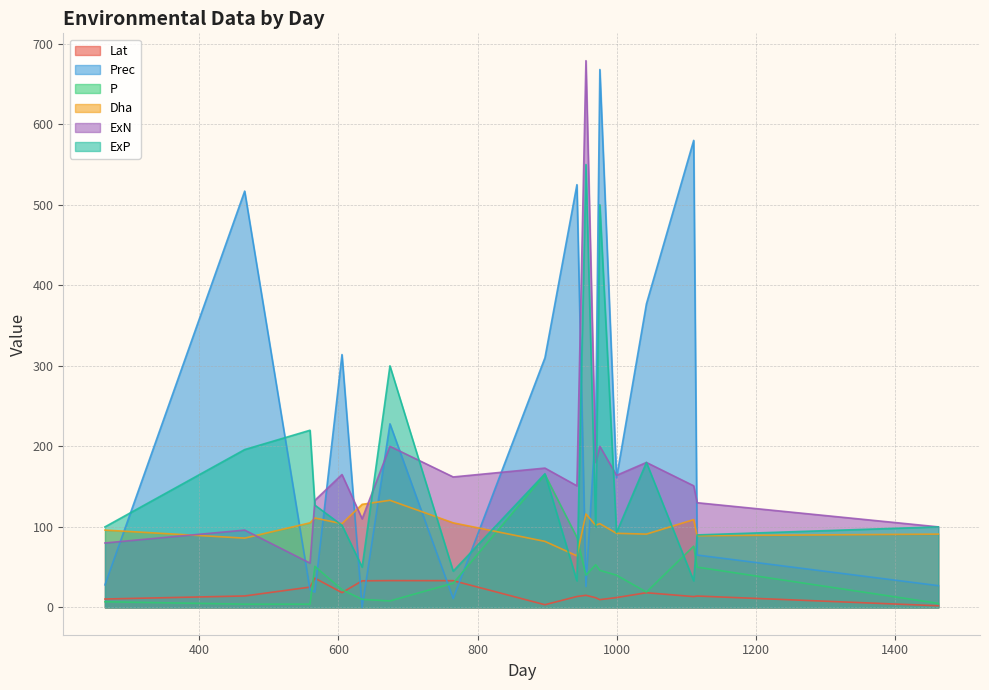

Which series has the largest range (max minus min)?

Prec